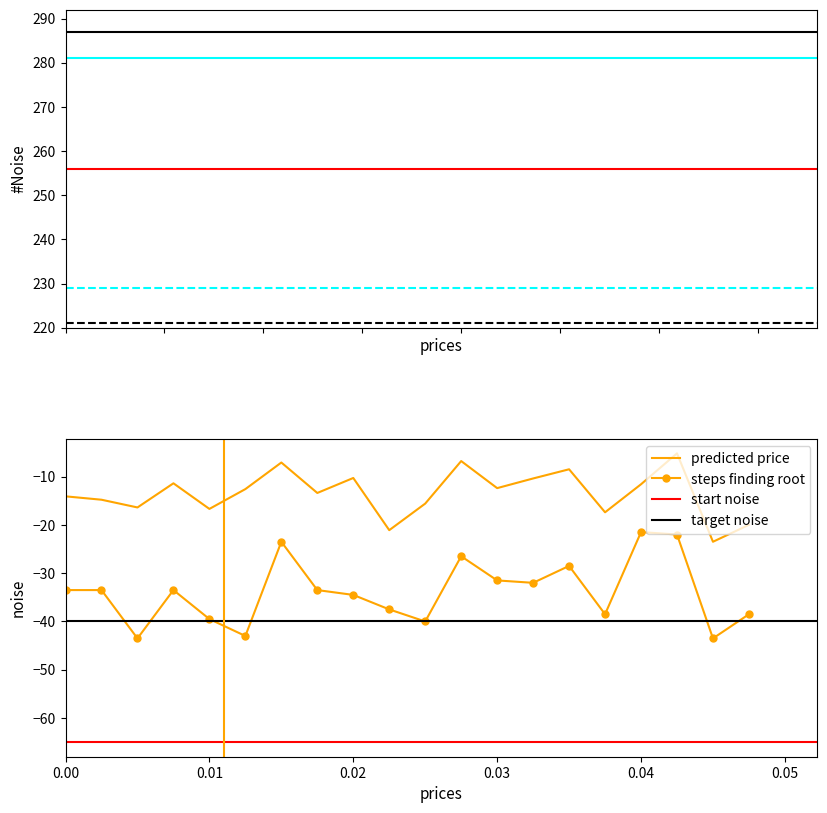

What is the minimum value for steps finding root?

-43.5